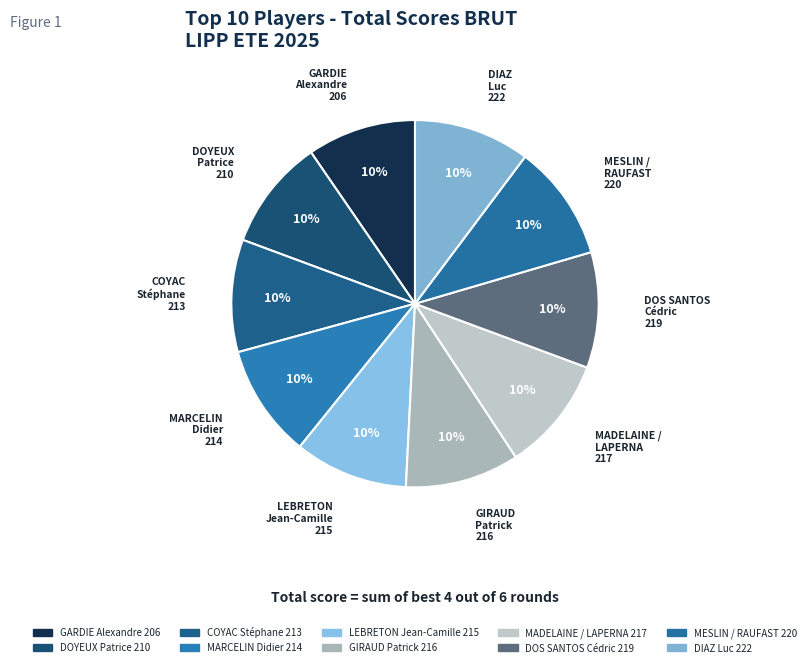

Is the sum of DIAZ Luc 222 and GARDIE Alexandre 206 greater than half?

No